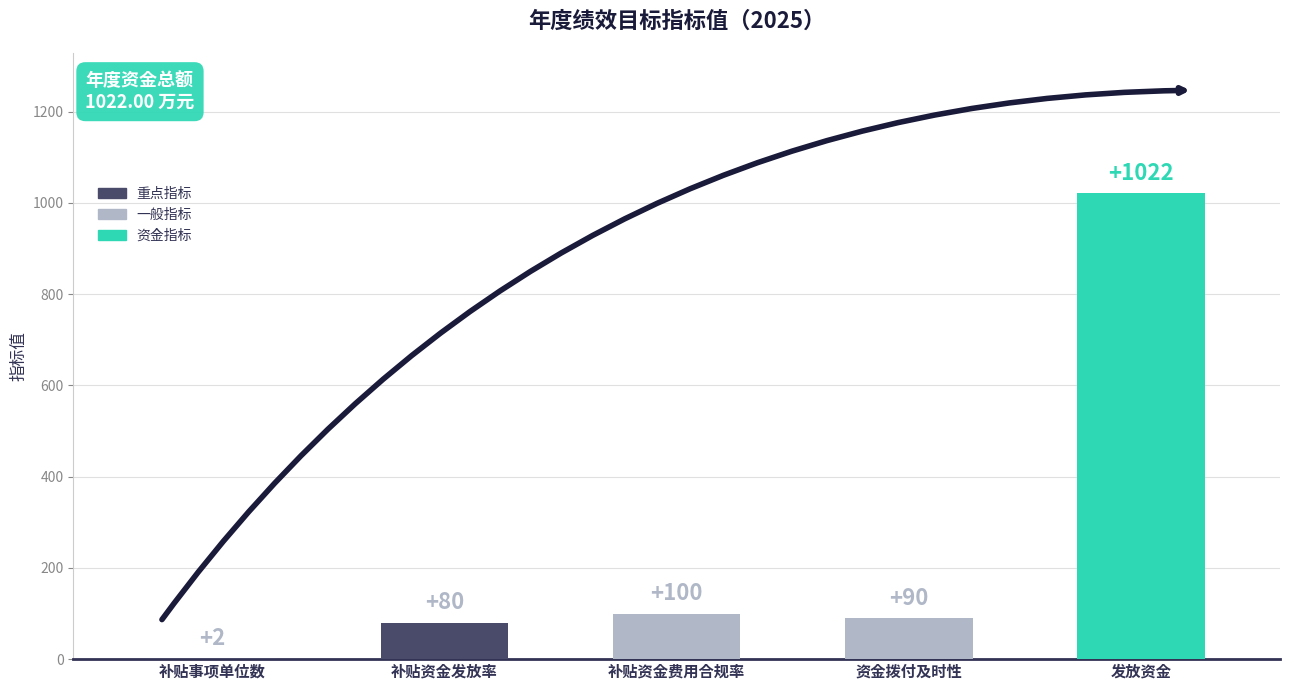

Approximately how many times larger is the value at 发放资金 compared to 补贴事项单位数?

511.0